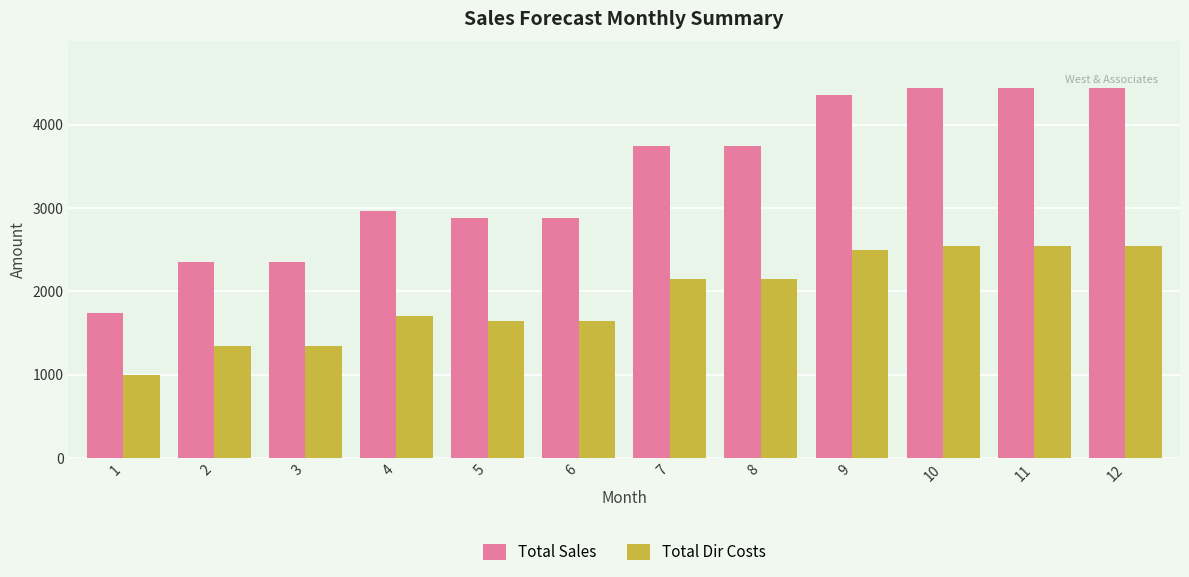

Which series changed the most between 1 and 10?

Total Sales